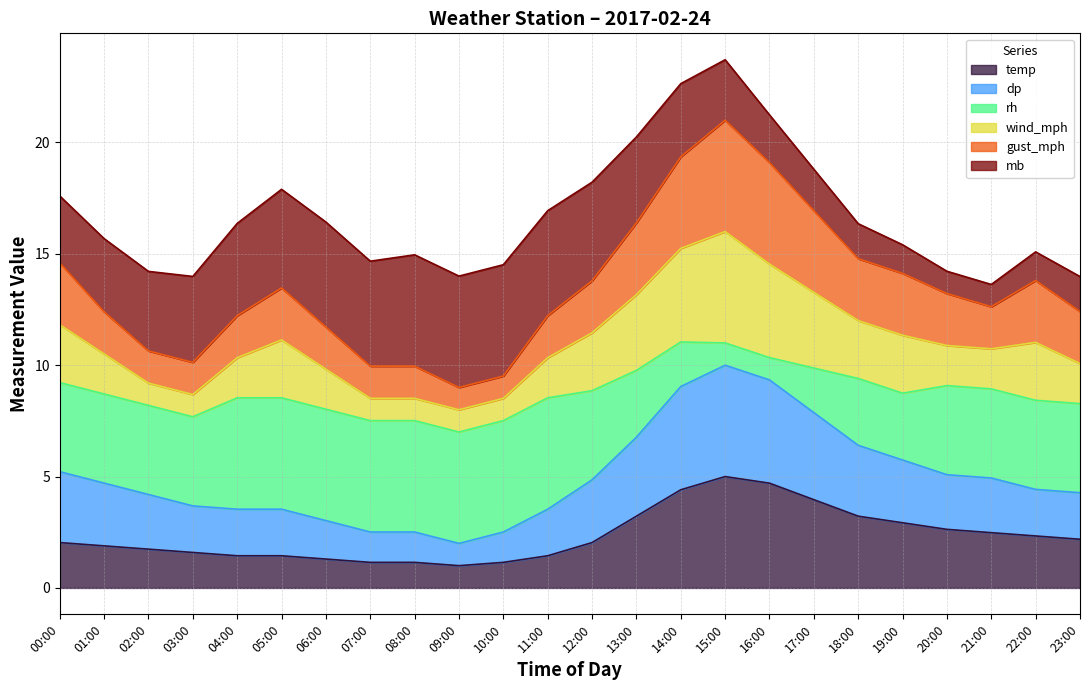

True or false: temp and dp intersect in this chart.

False